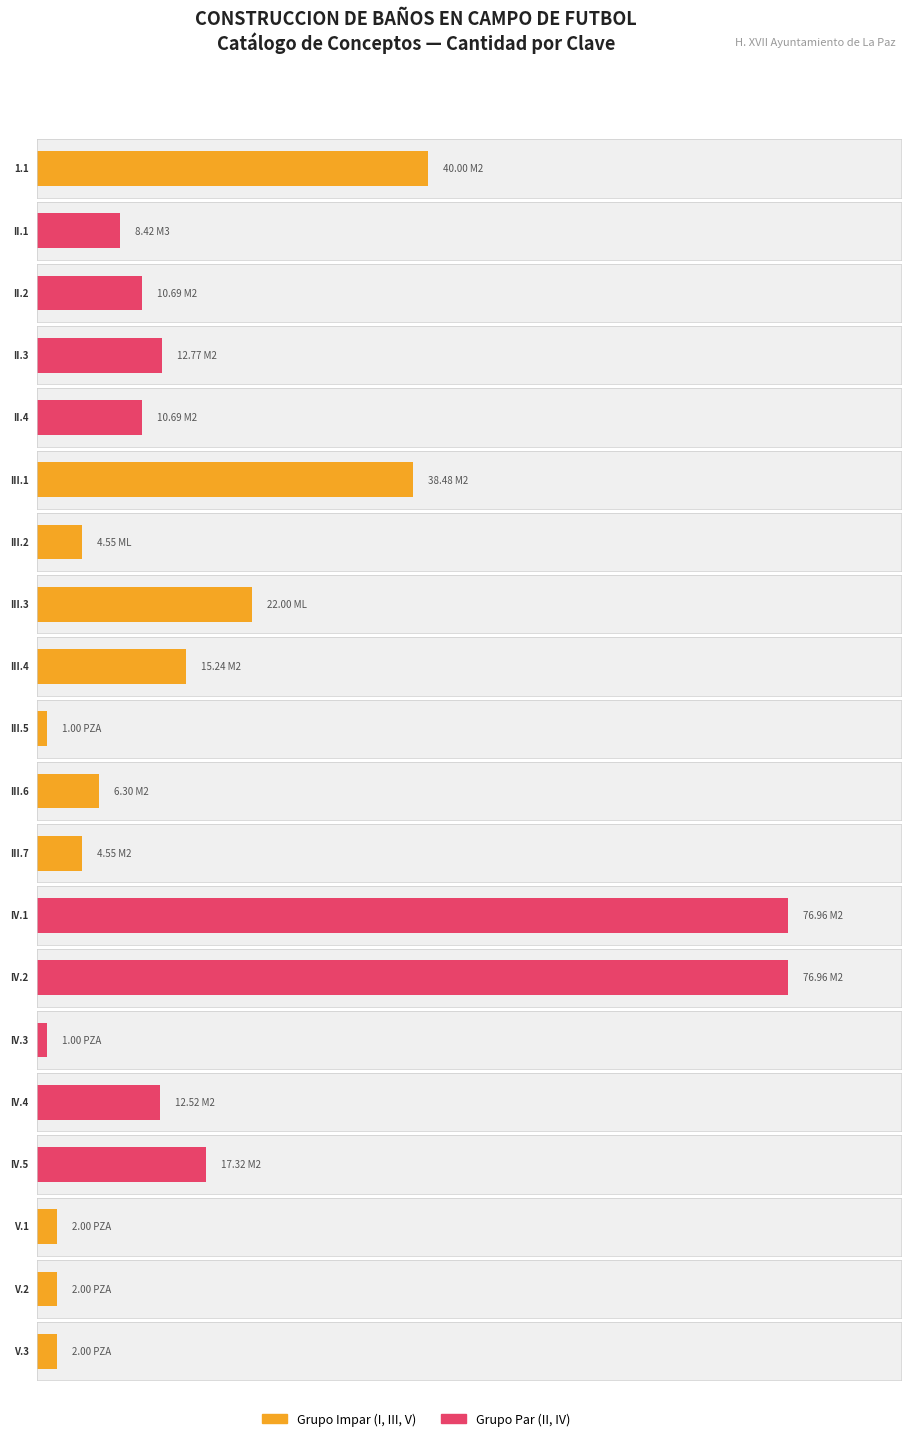

What is the label of the 19th bar from the right?

II.1